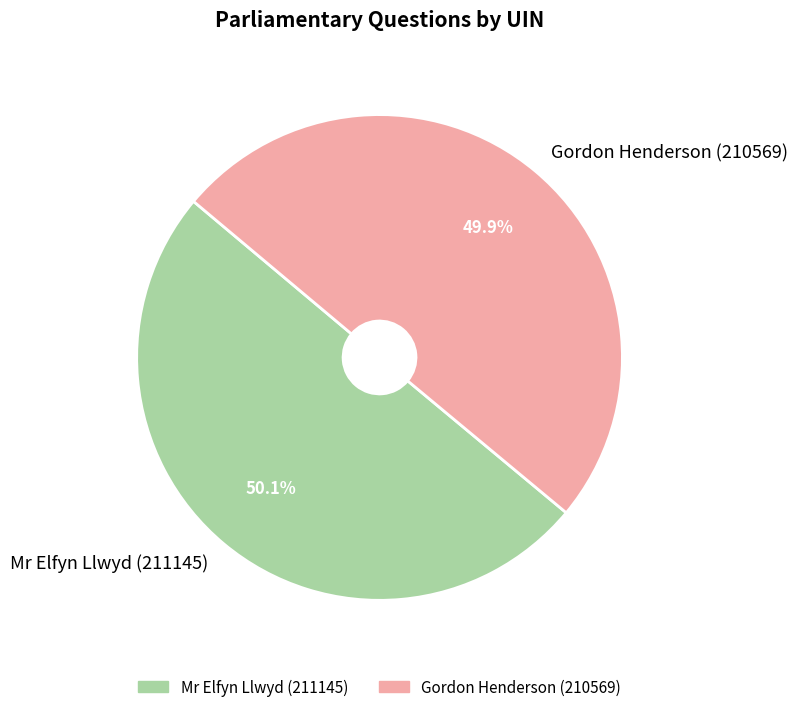

True or false: Gordon Henderson (210569) accounts for 65% of the total.

False